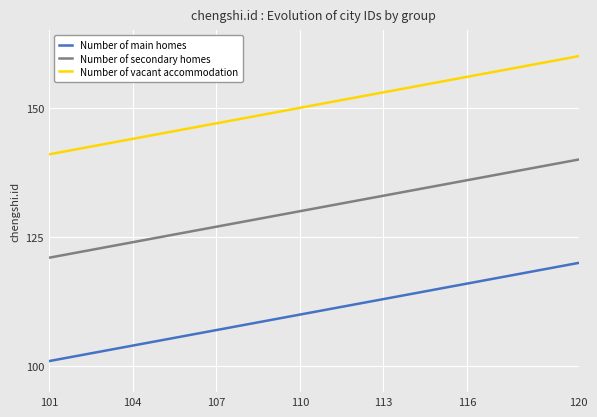

True or false: Number of vacant accommodation and Number of main homes cross at least once.

False